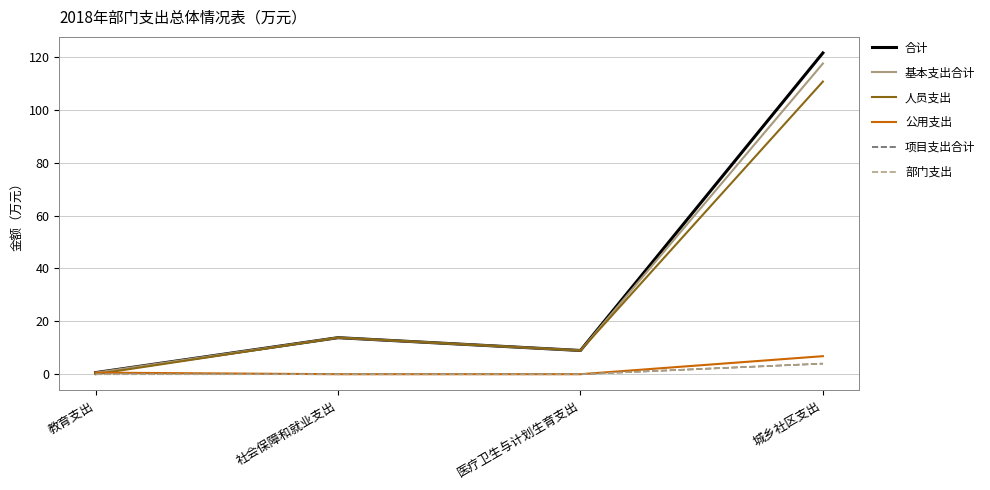

At how many categories does at least one series exceed 2?

3